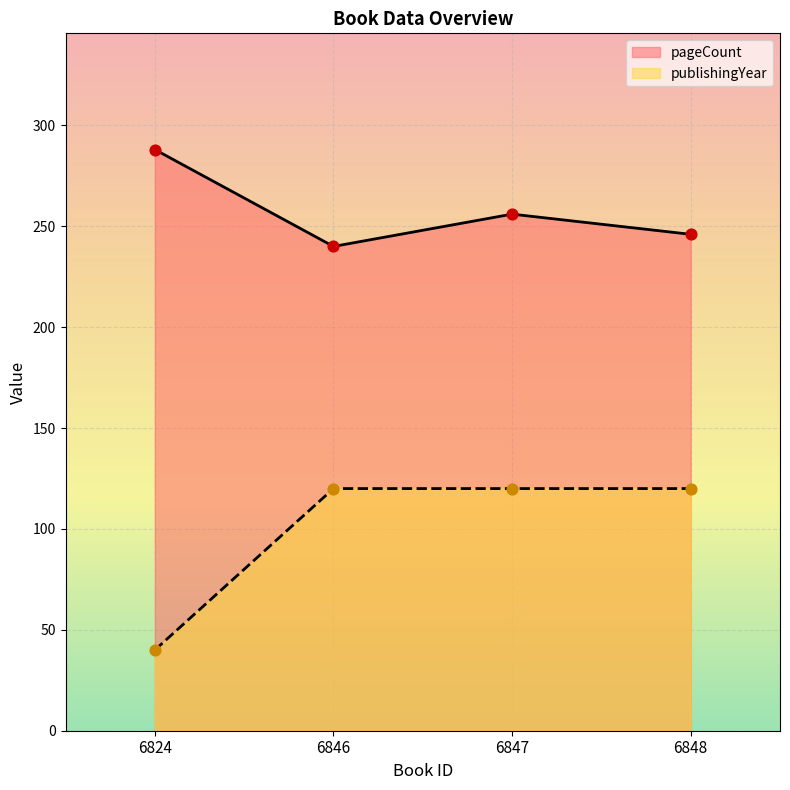

What is the total value across all series at 6847?

376